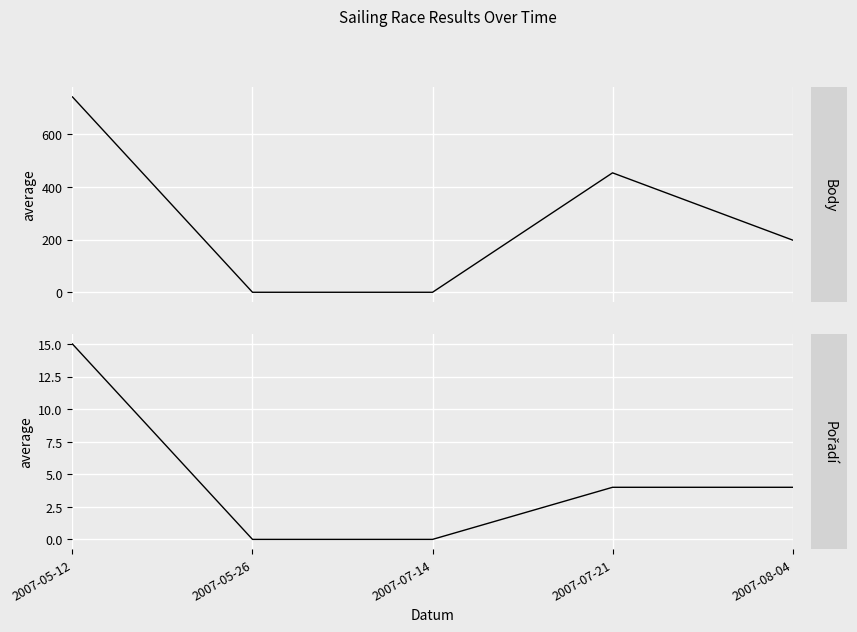

Reading left to right, list all the values displayed in this chart.

Body: 2007-05-12=741	2007-05-26=0	2007-07-14=0	2007-07-21=453	2007-08-04=198
Pořadí: 2007-05-12=15	2007-05-26=0	2007-07-14=0	2007-07-21=4	2007-08-04=4